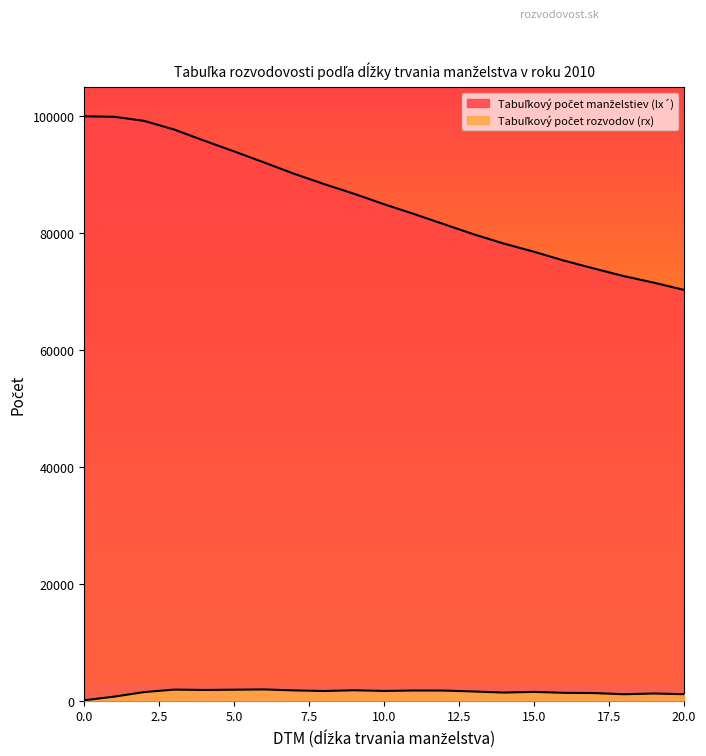

Reading left to right, transcribe all the data shown in this chart.

Tabuľkový počet manželstiev (lx´): 100000.0	99921.3	99219.4	97738.1	95836.8	93993.4	92106.9	90175.8	88409.4	86748.2	84962.2	83285.5	81537.4	79800.5	78222.1	76828.3	75314.8	73964.0	72654.0	71540.0	70306.7
Tabuľkový počet rozvodov (rx): 78.7	701.9	1481.3	1901.4	1843.3	1886.6	1931.0	1766.5	1661.1	1786.0	1676.7	1748.2	1736.9	1578.4	1393.9	1513.5	1350.8	1310.0	1113.9	1233.4	1121.1